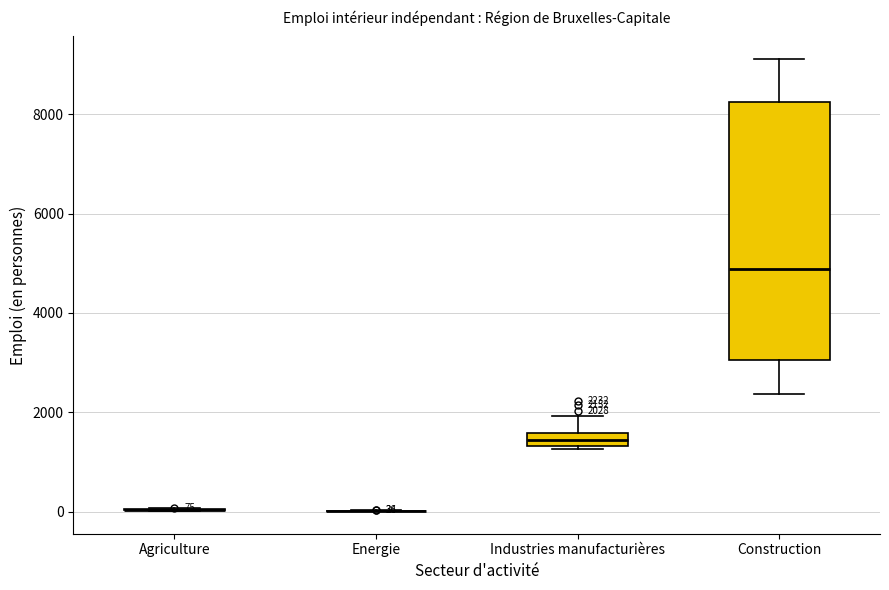

Comparing the boxes themselves (not the whiskers), which one is the tallest?

Construction